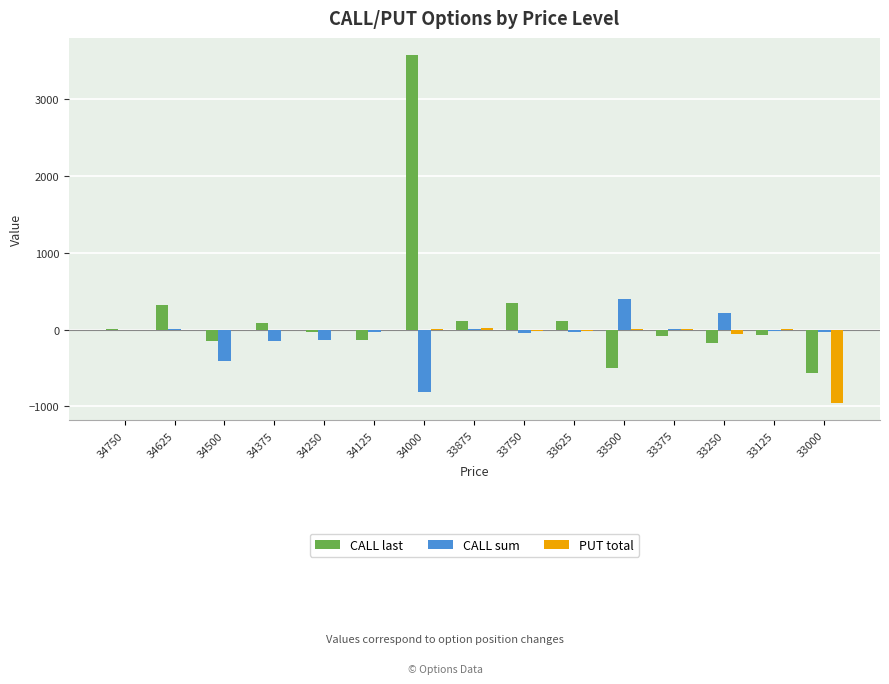

Which category has the highest value across all series?

34000